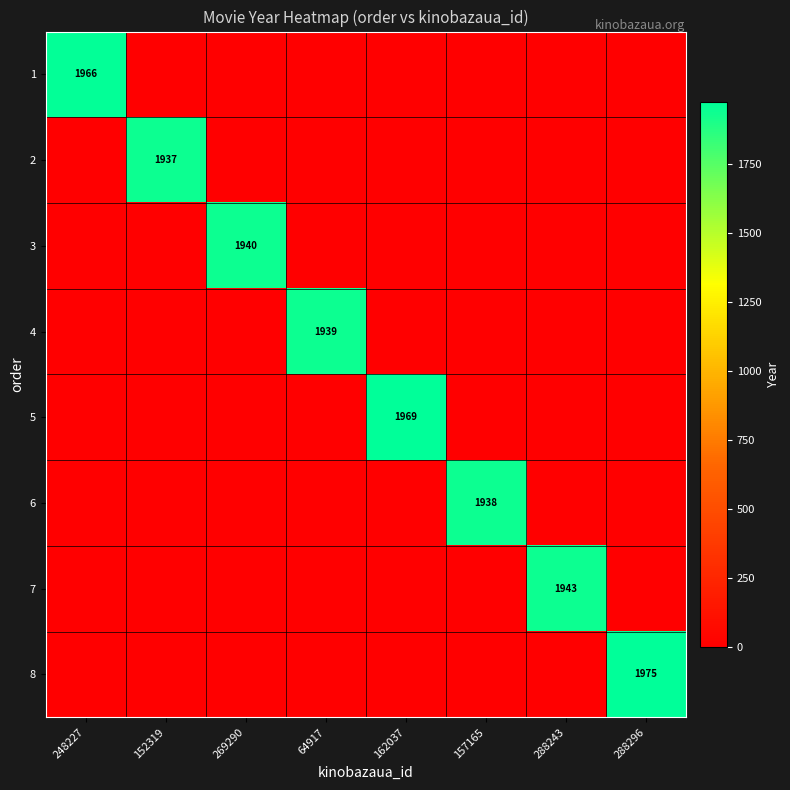

Where is 1 nearest to the value 983?

248227